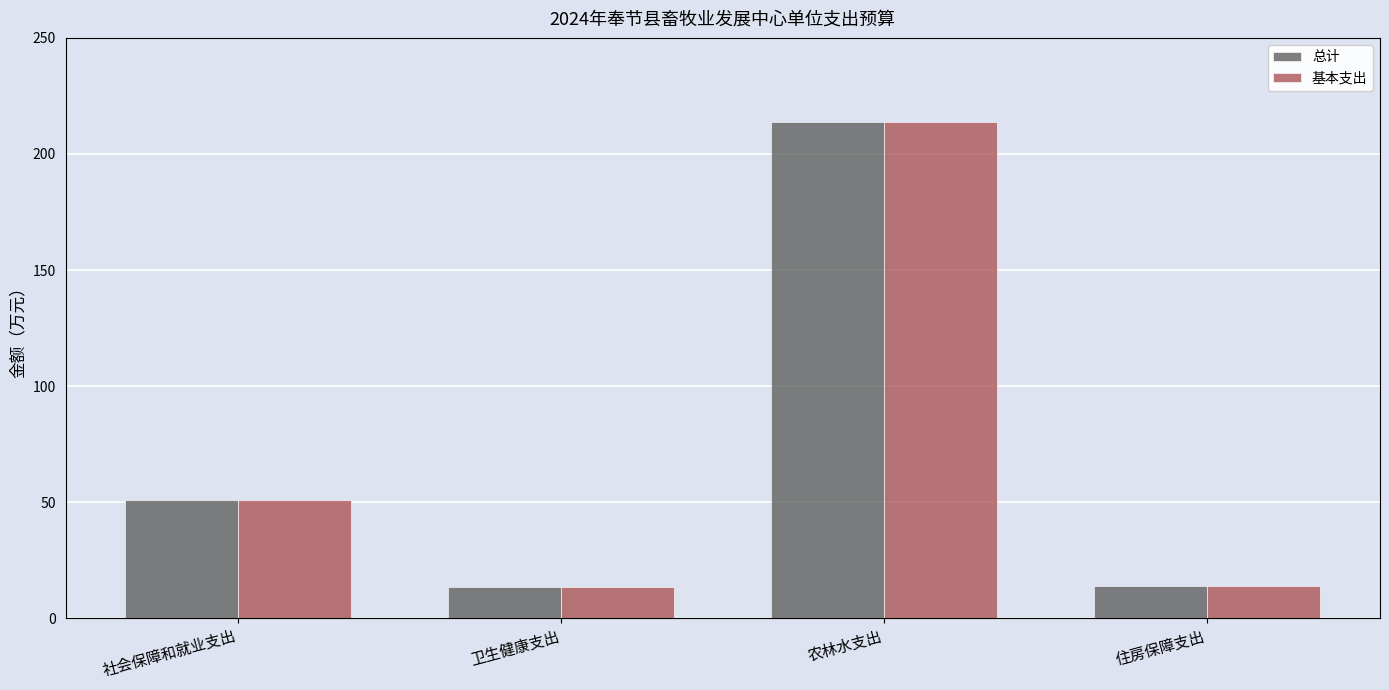

Which series has the largest total across all categories?

总计